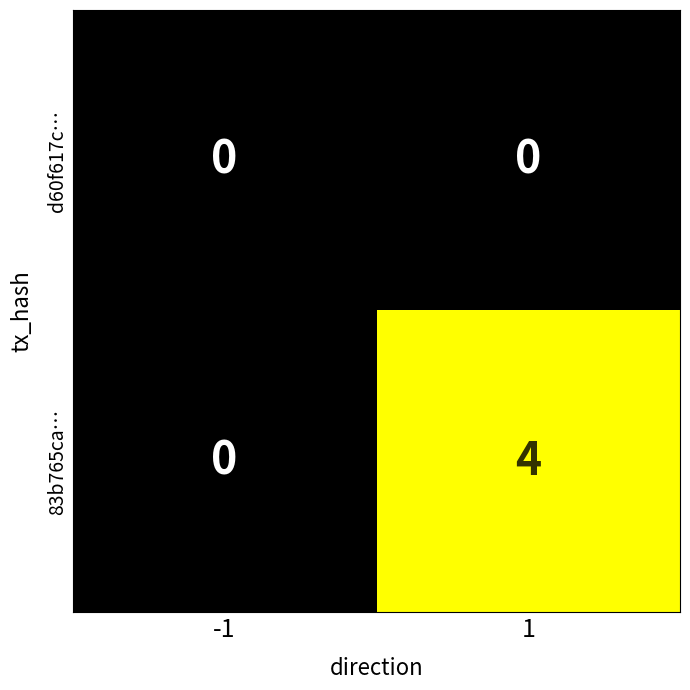

Between -1 and 1, which series saw the biggest shift?

83b765ca…